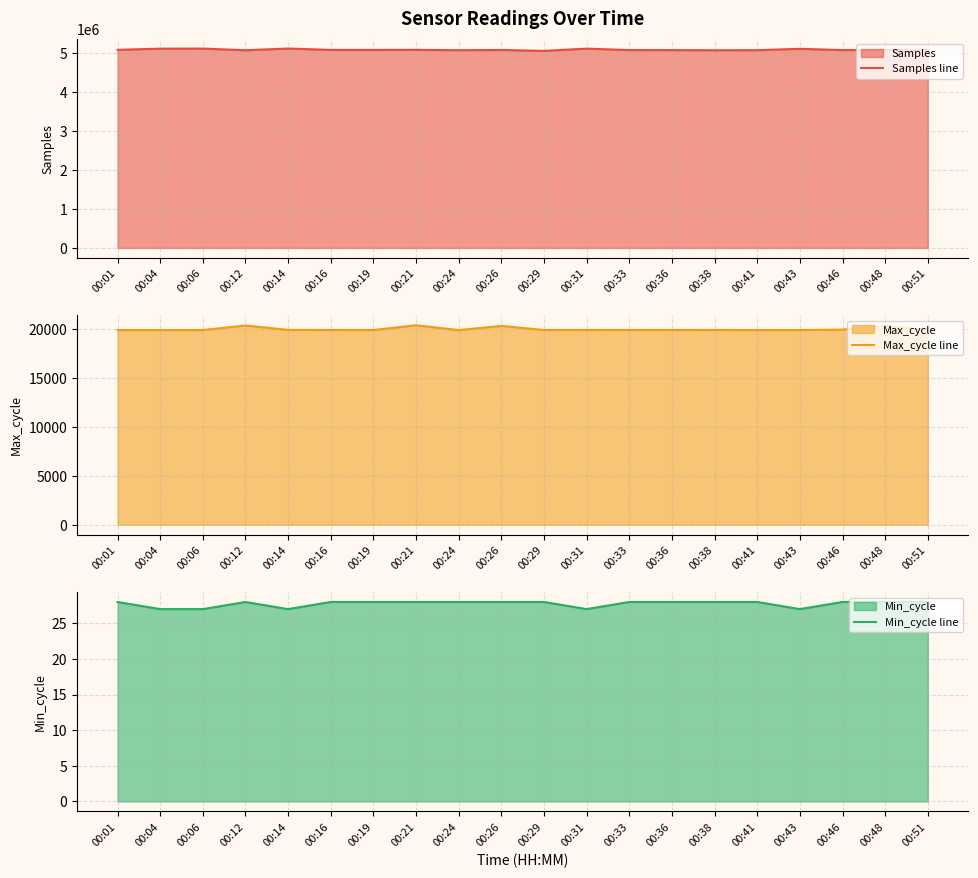

Is it true that Max_cycle line equals 6356 at 00:14?

False